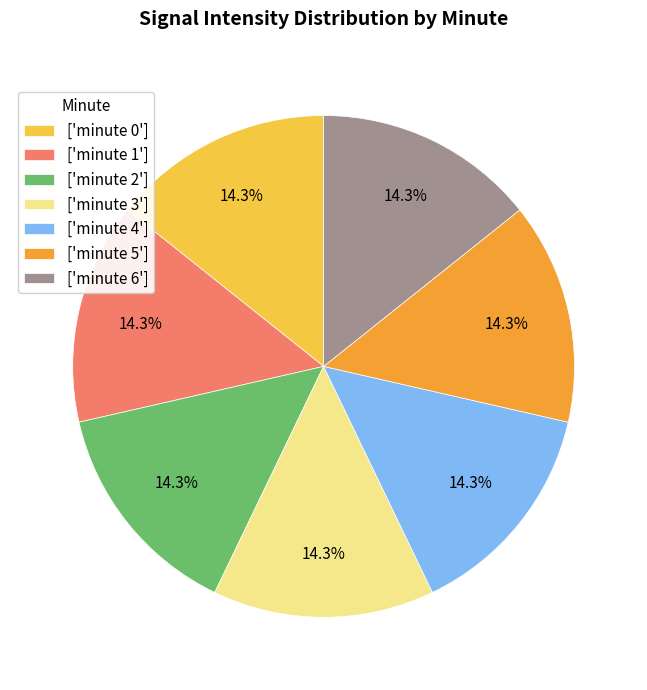

Do ['minute 0'] and ['minute 6'] together represent more than half of the pie?

No